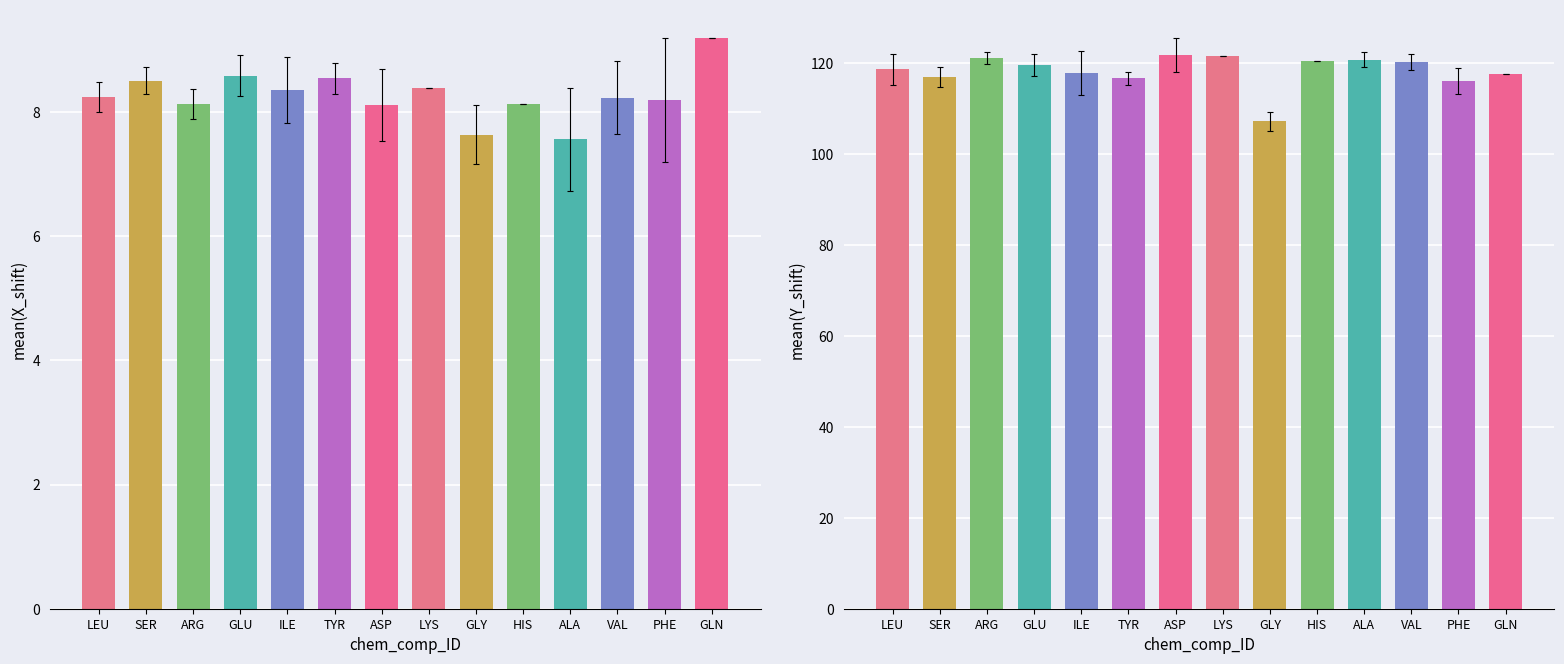

What is the total value across all series at SER?

124.7